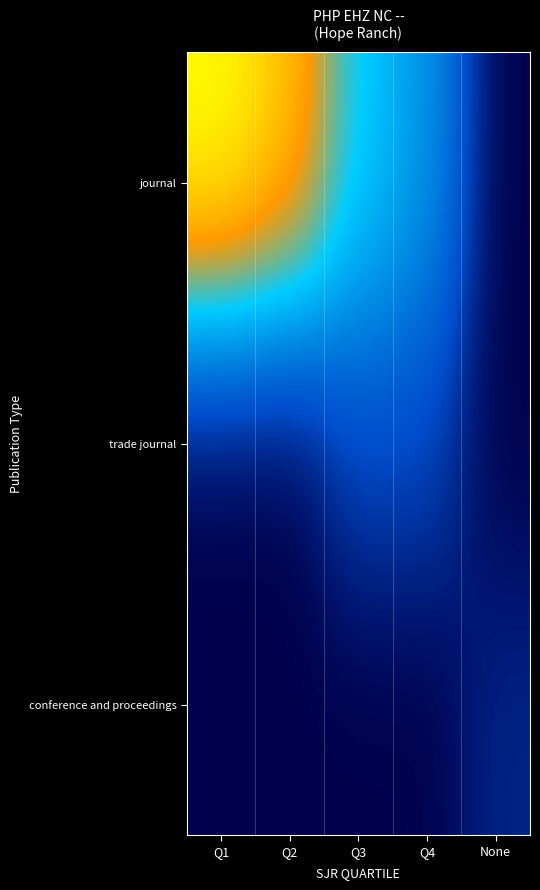

At how many categories does at least one series exceed 0?

5